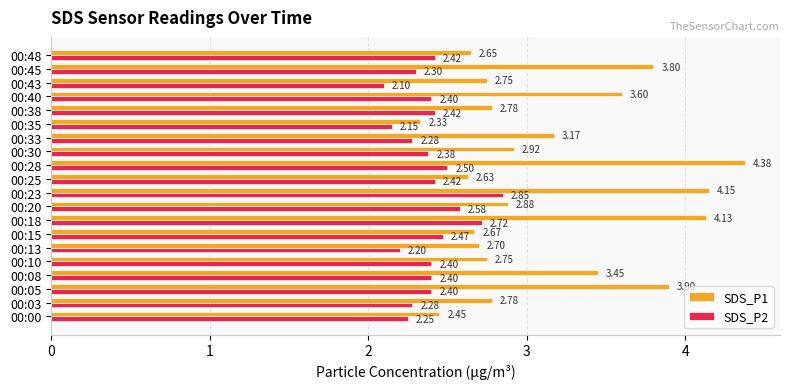

Which series has the widest spread of values?

SDS_P1